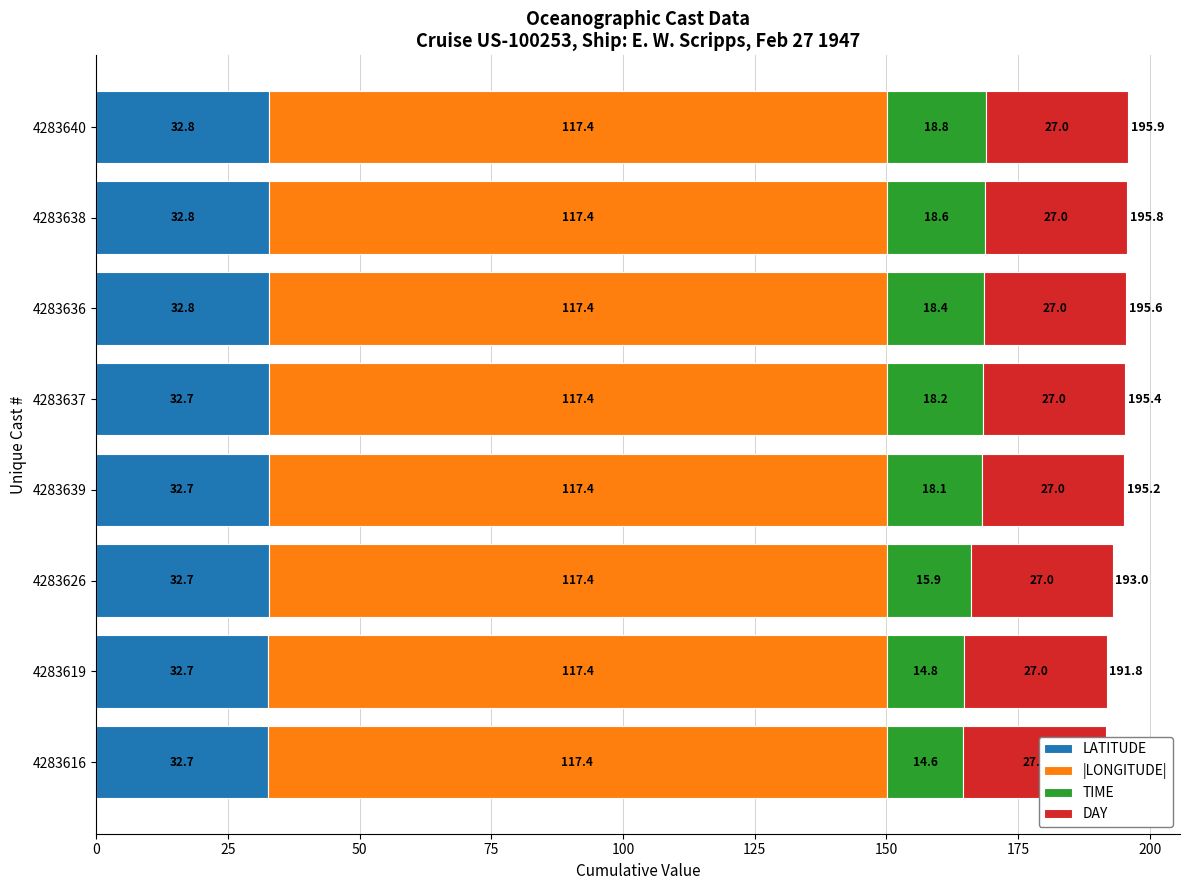

Count the |LONGITUDE| values in the range 117 to 118.

8